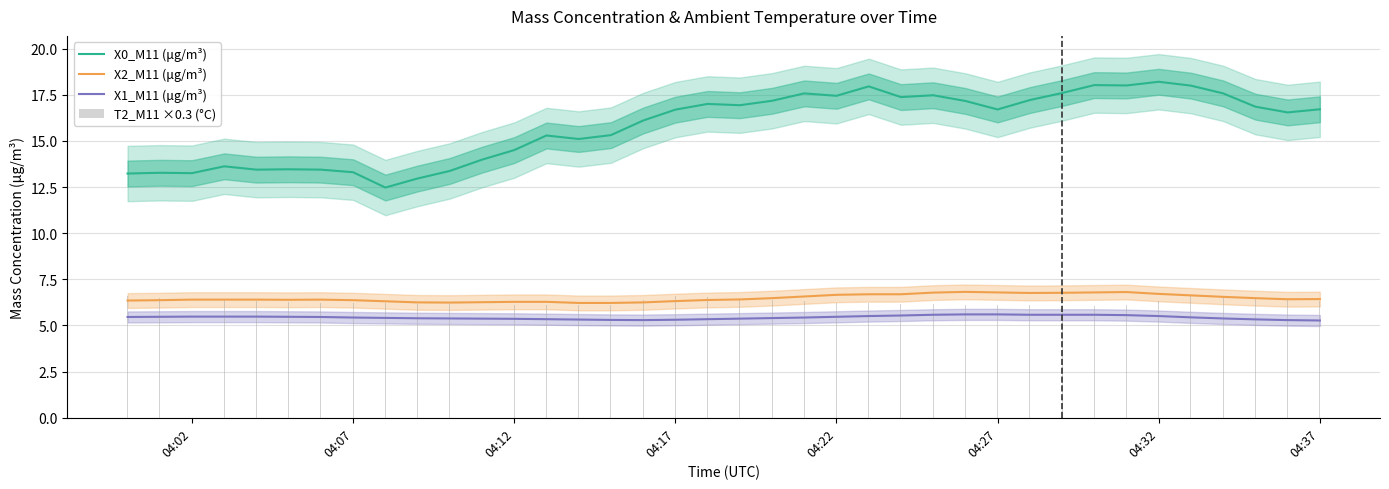

What is the maximum value for X1_M11 (μg/m³)?

5.6